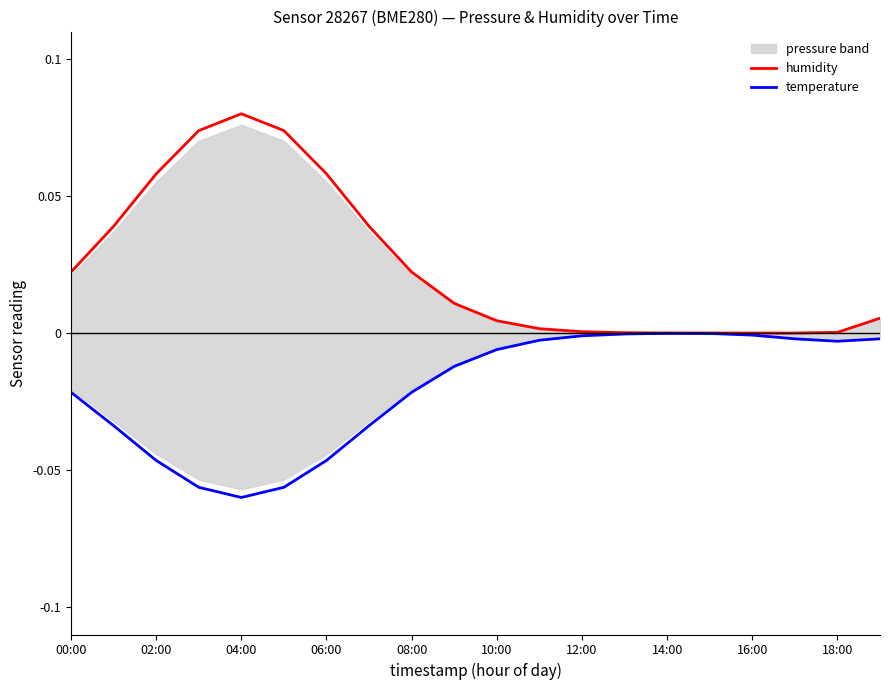

Which series changed the most between 00:00 and 19?

temperature